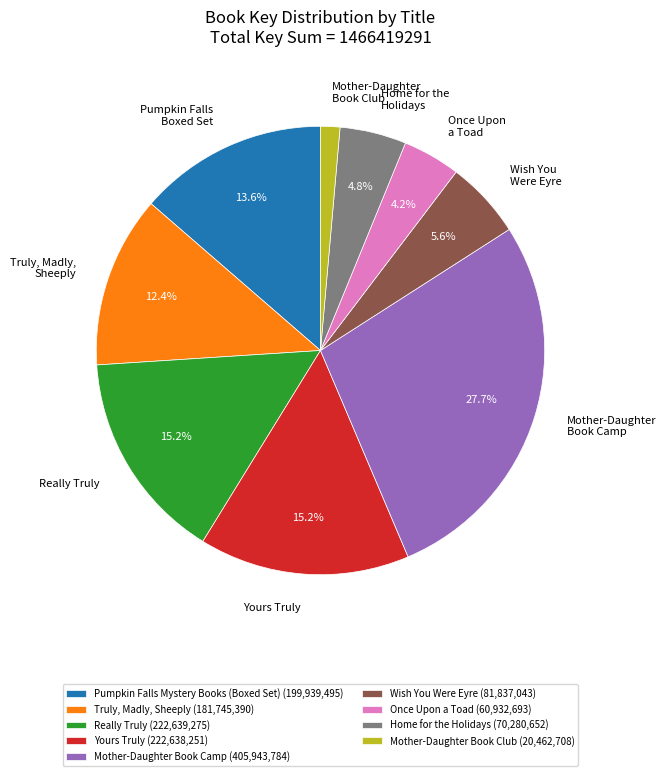

True or false: Pumpkin Falls Mystery Books (Boxed Set) accounts for 25% of the total.

False